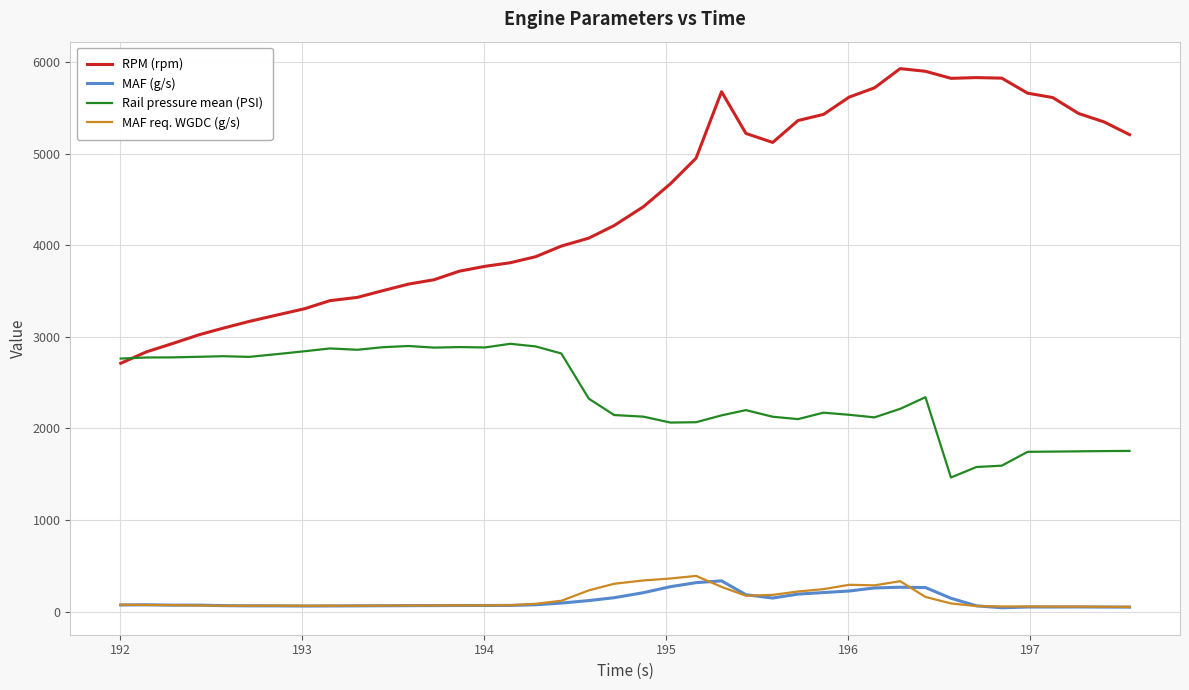

Which series has the largest total across all categories?

RPM (rpm)